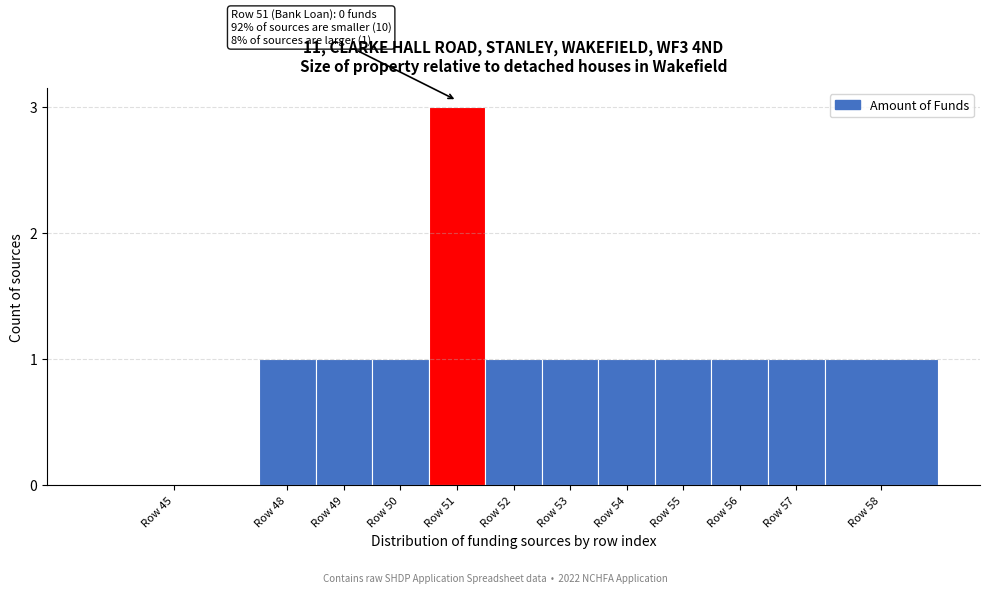

Reading right to left, extract all data points from this chart.

Row 58=1	Row 57=1	Row 56=1	Row 55=1	Row 54=1	Row 53=1	Row 52=1	Row 51=3	Row 50=1	Row 49=1	Row 48=1	Row 45=0